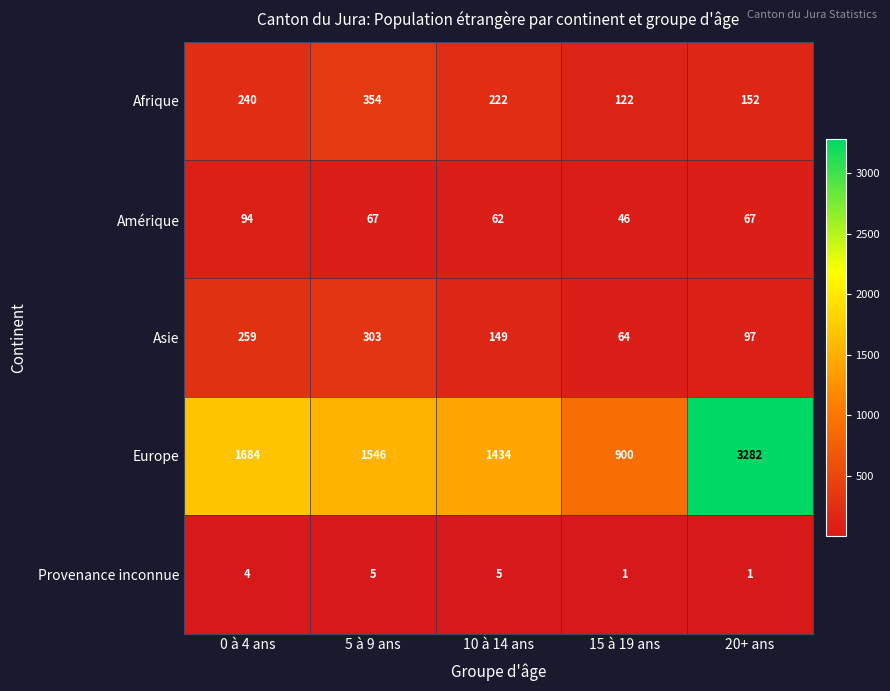

What is the difference between the highest and lowest values at 15 à 19 ans?

899